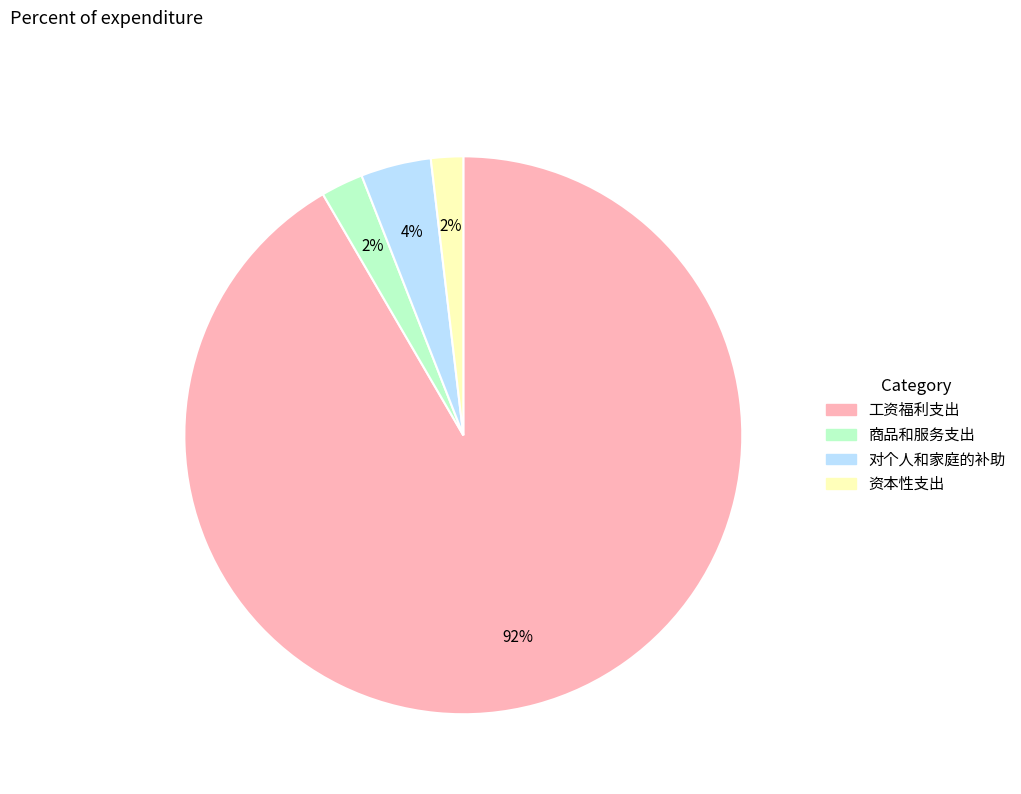

Which category has the biggest portion of the pie?

工资福利支出